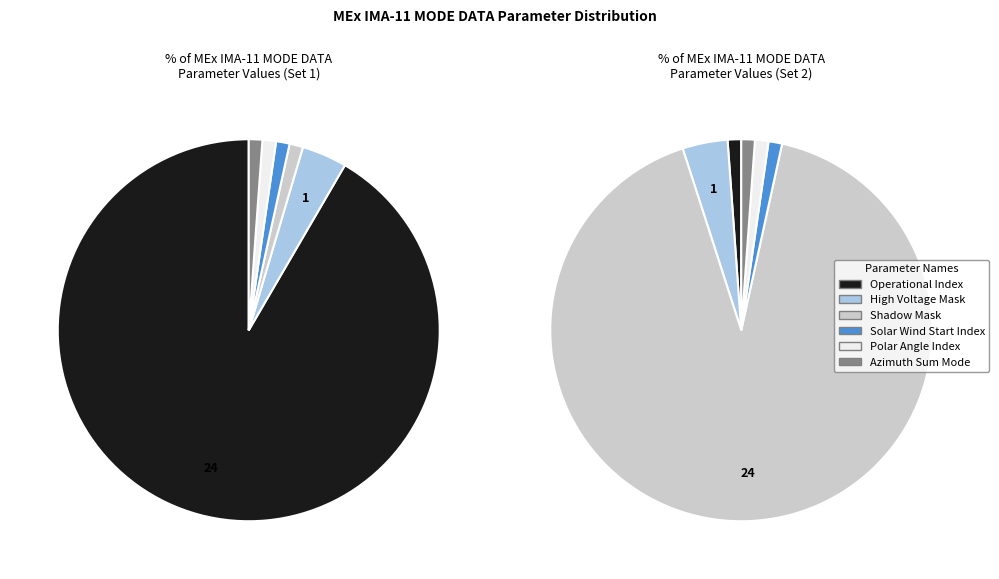

The Azimuth Sum Mode slice represents 1% of the pie. True or false?

False